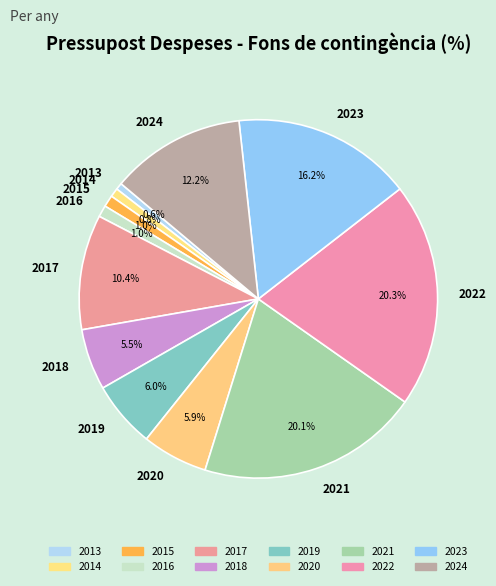

Does 2018 represent more than half of the total?

No